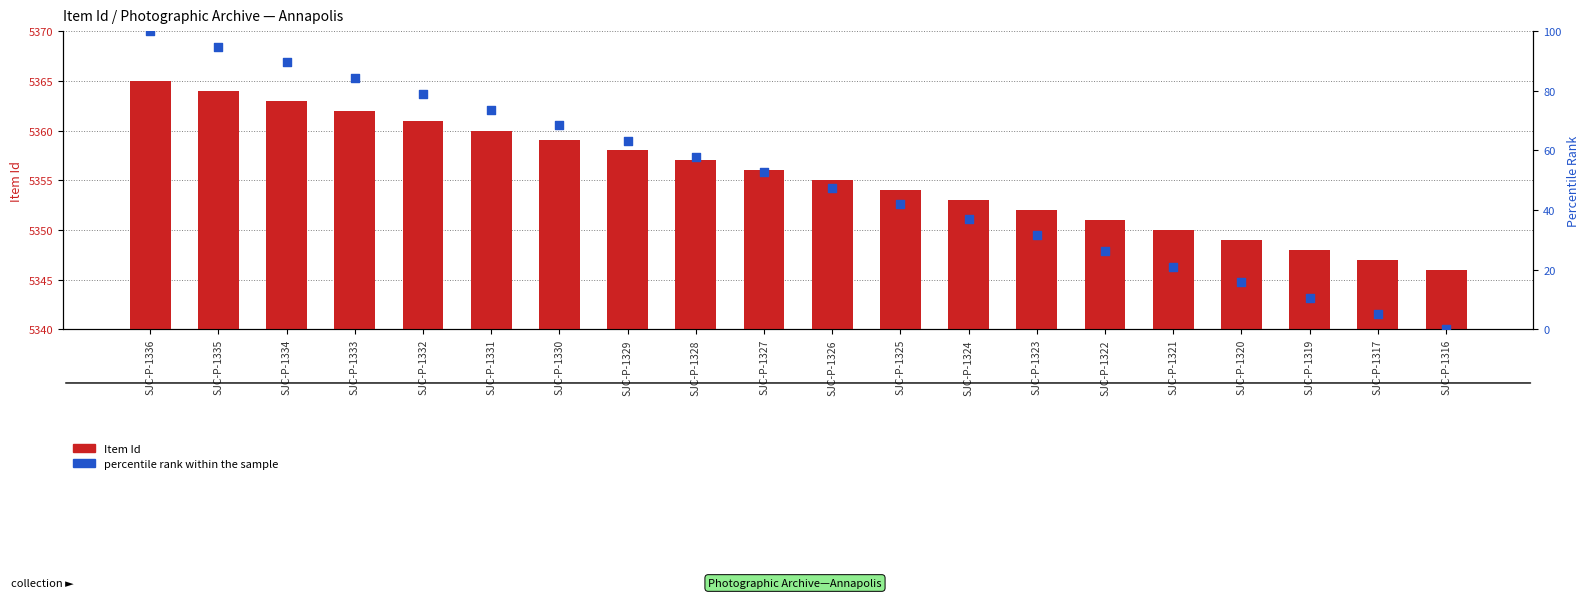

Which series reaches the minimum Y coordinate?

percentile rank within the sample